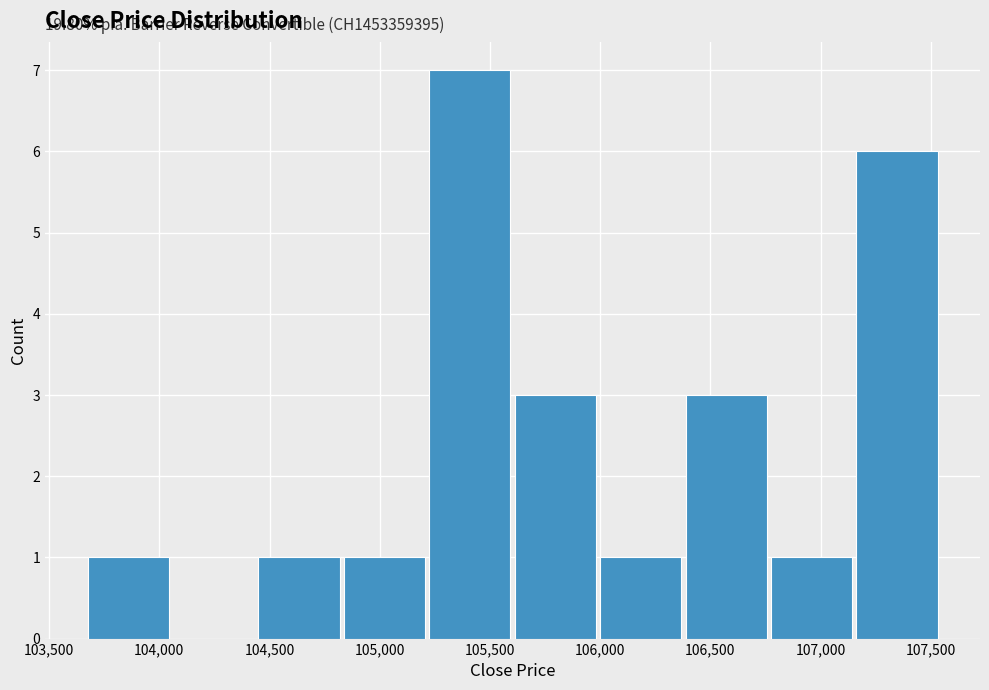

Over which range of the x-axis is the bar tallest?

105250 to 105600